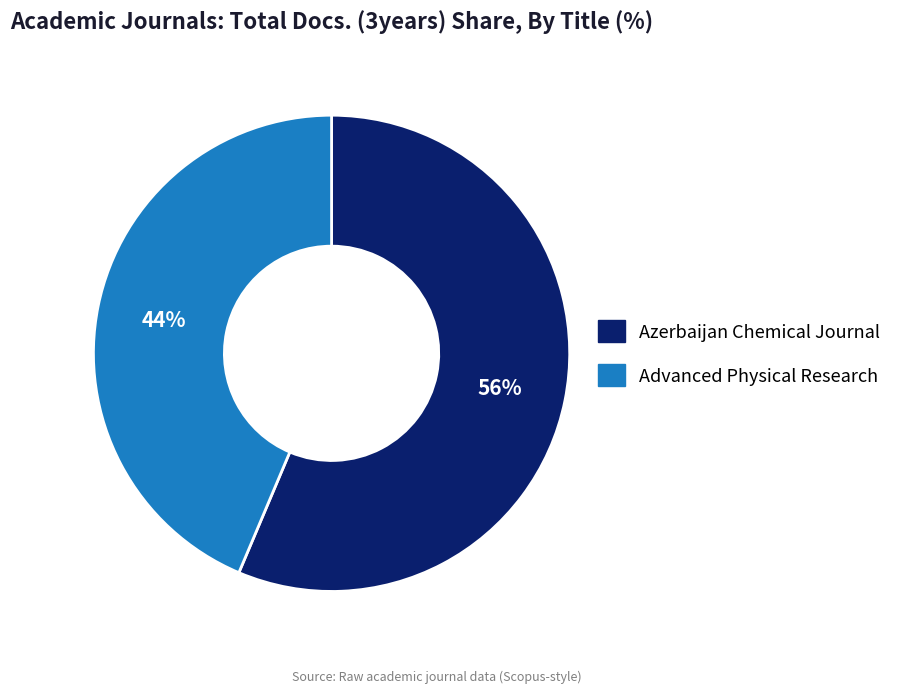

Count the number of slices in the pie.

2